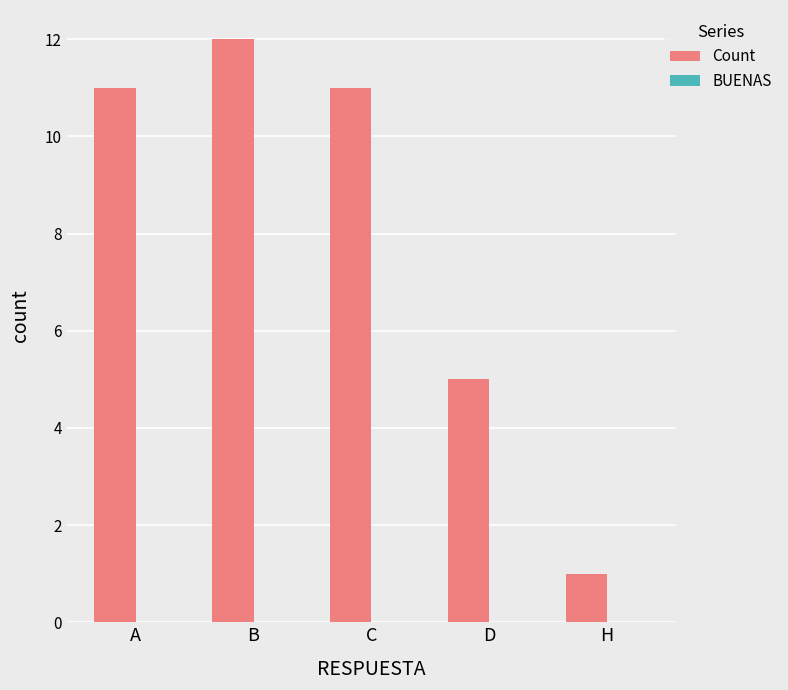

How many data points does each series have?

5